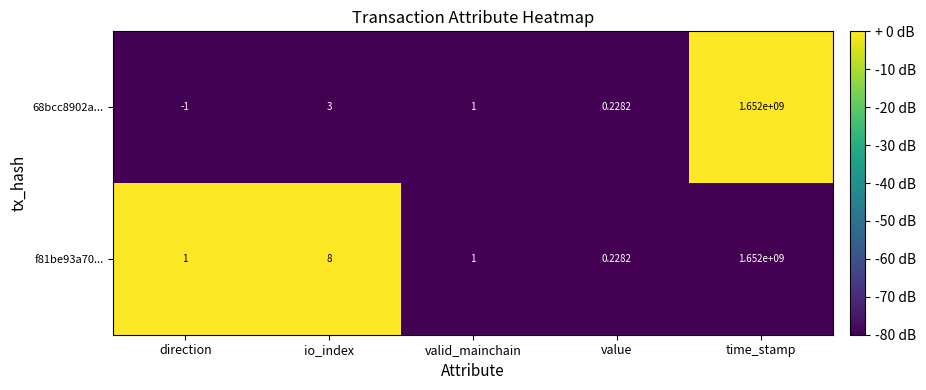

Which series has the largest total across all categories?

f81be93a70...